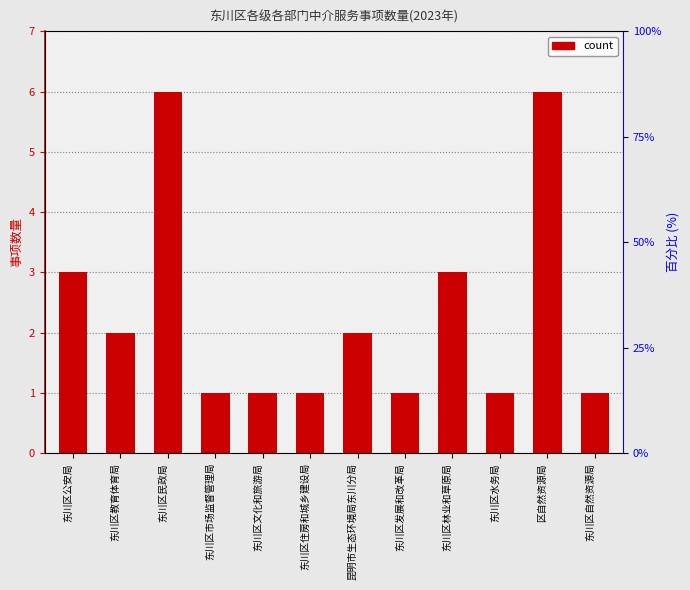

What is the maximum value shown in the chart?

6